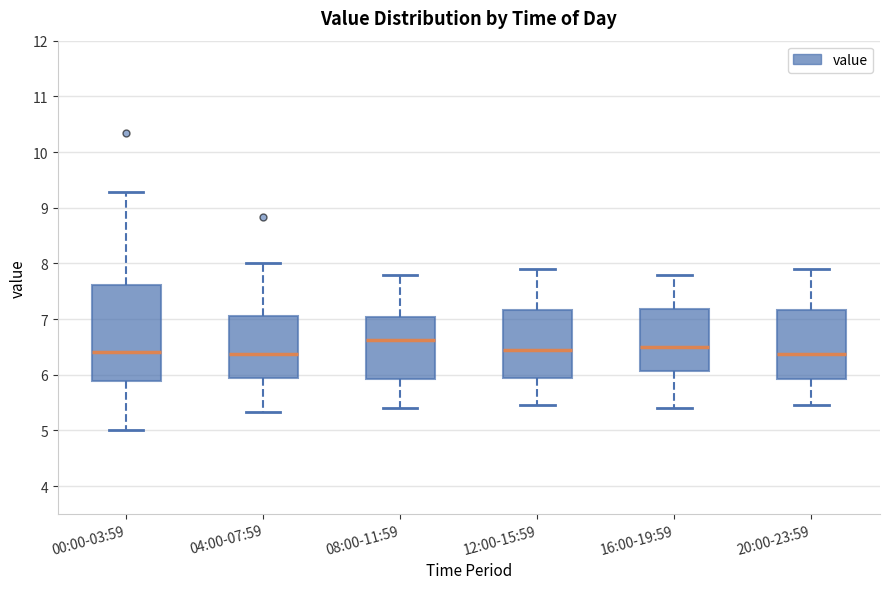

Comparing the boxes themselves (not the whiskers), which one is the tallest?

00:00-03:59